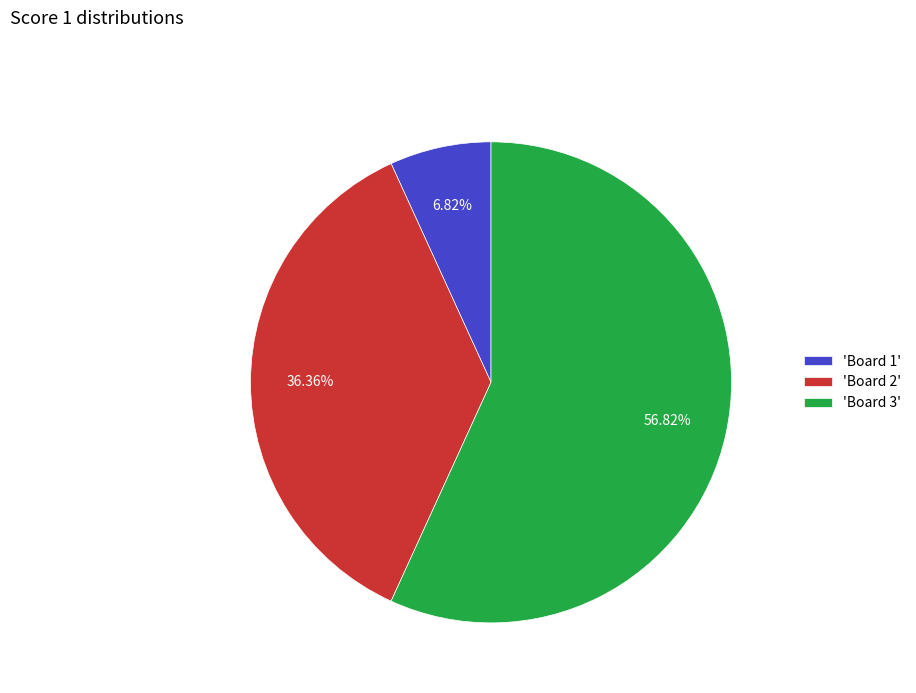

Is the sum of 'Board 3' and 'Board 1' greater than half?

Yes